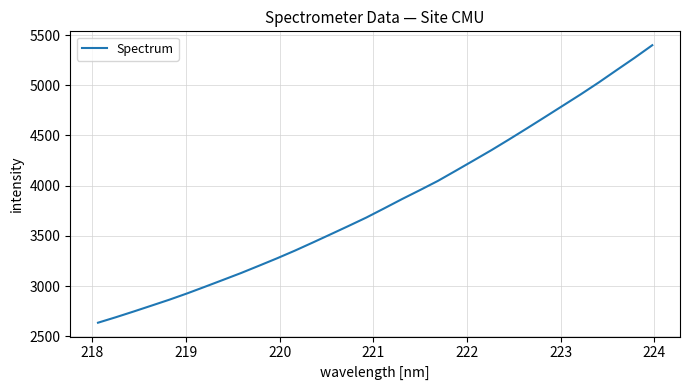

What is the maximum value shown in the chart?

5398.5